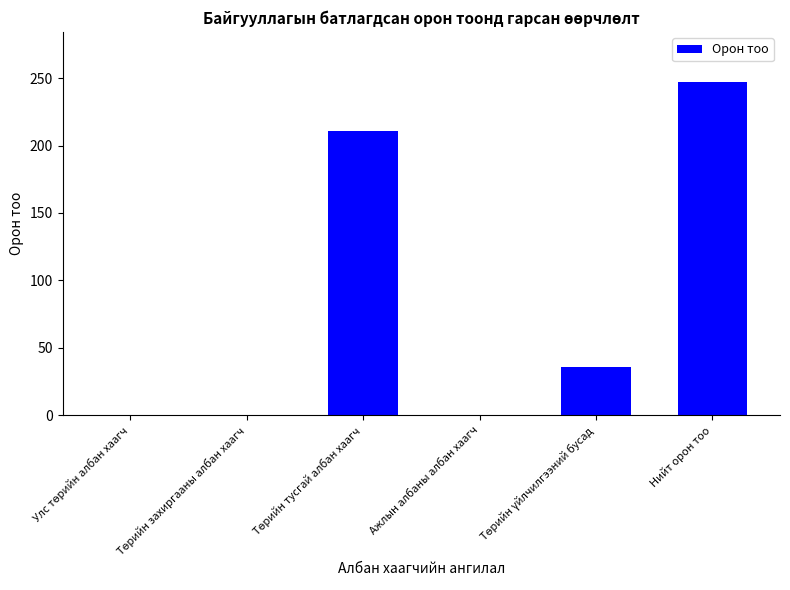

Is it true that the value at Нийт орон тоо is 247?

True